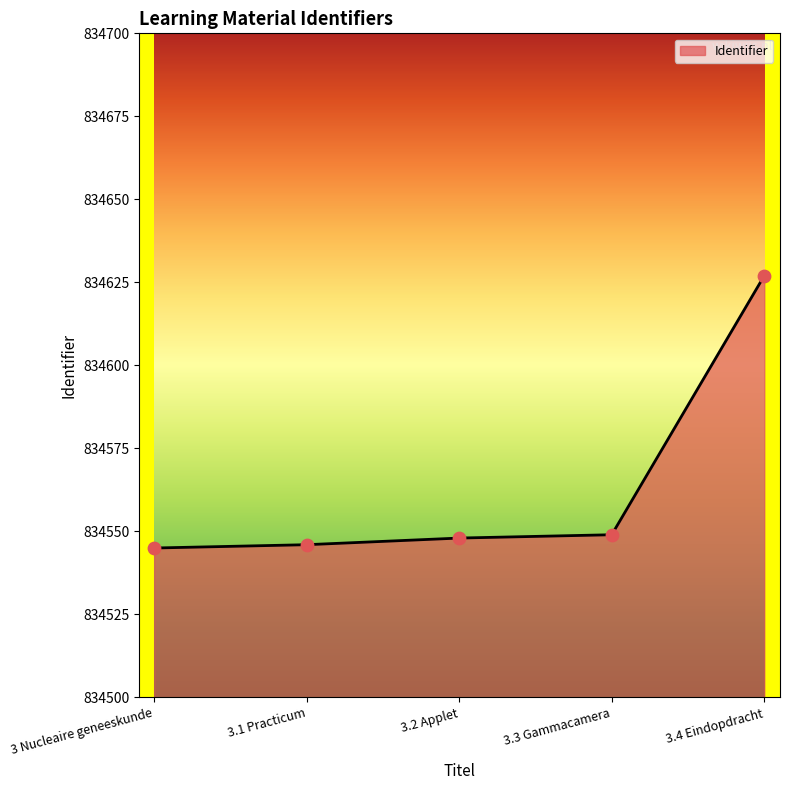

What is the ratio of the value at 3.2 Applet to the value at 3.3 Gammacamera?

1.0